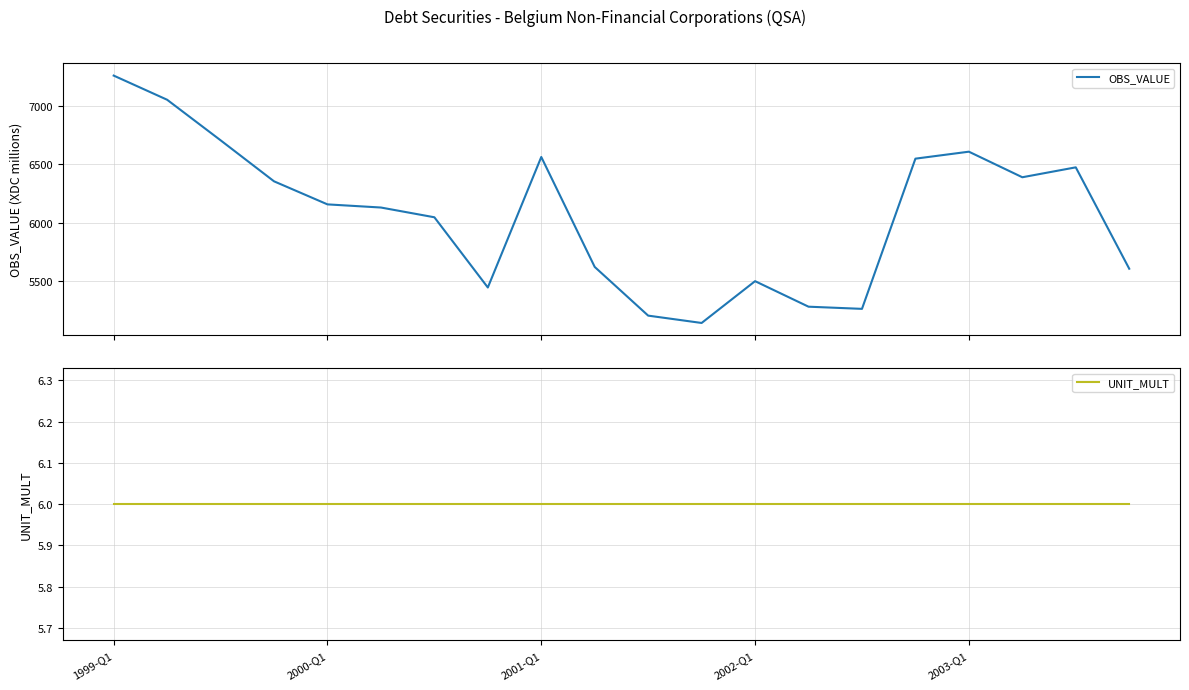

What is the average value of the UNIT_MULT series?

6.0